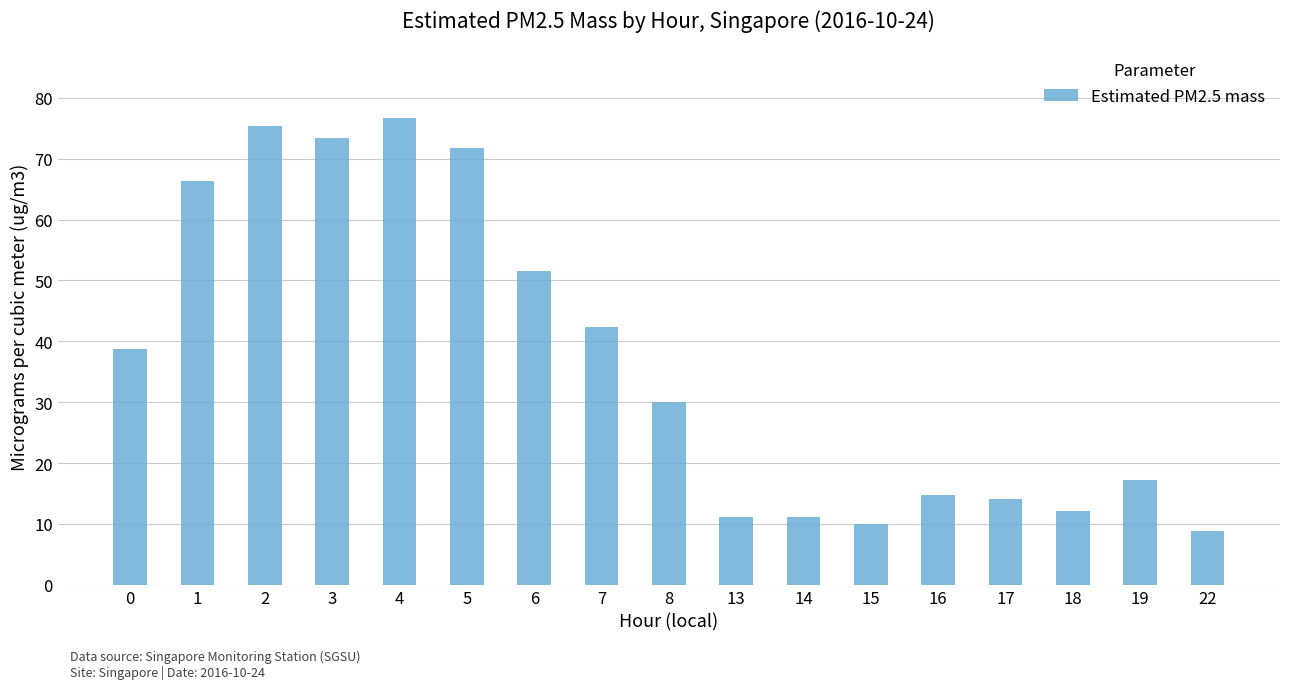

True or false: the data shows 10.0 at 15.

True